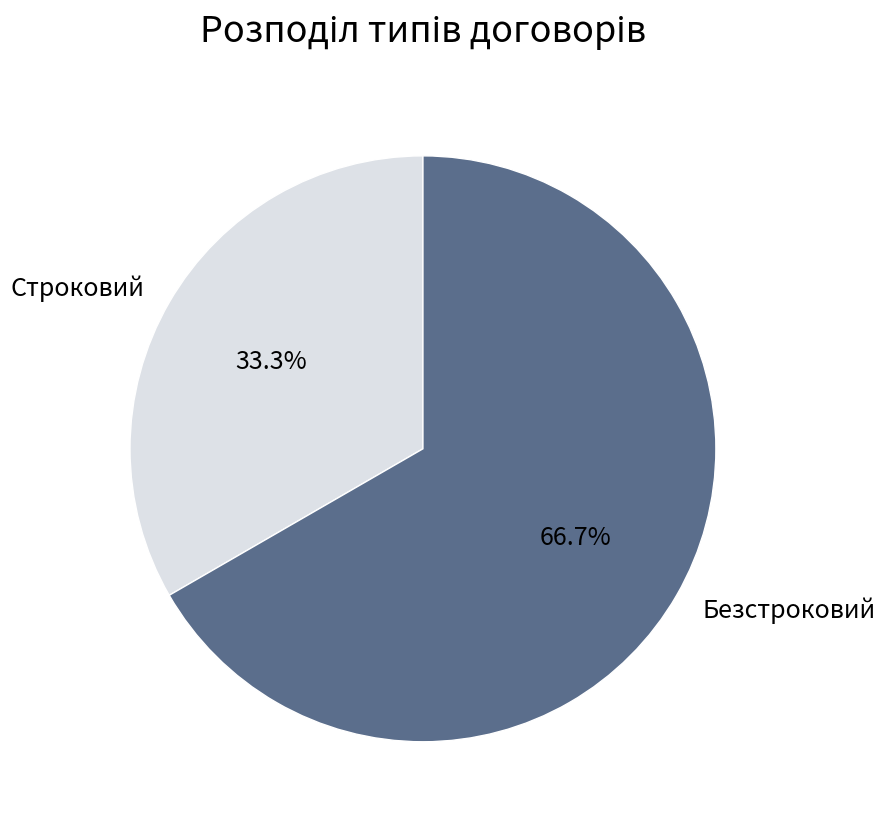

Combined, do Строковий and Безстроковий account for over 50%?

Yes